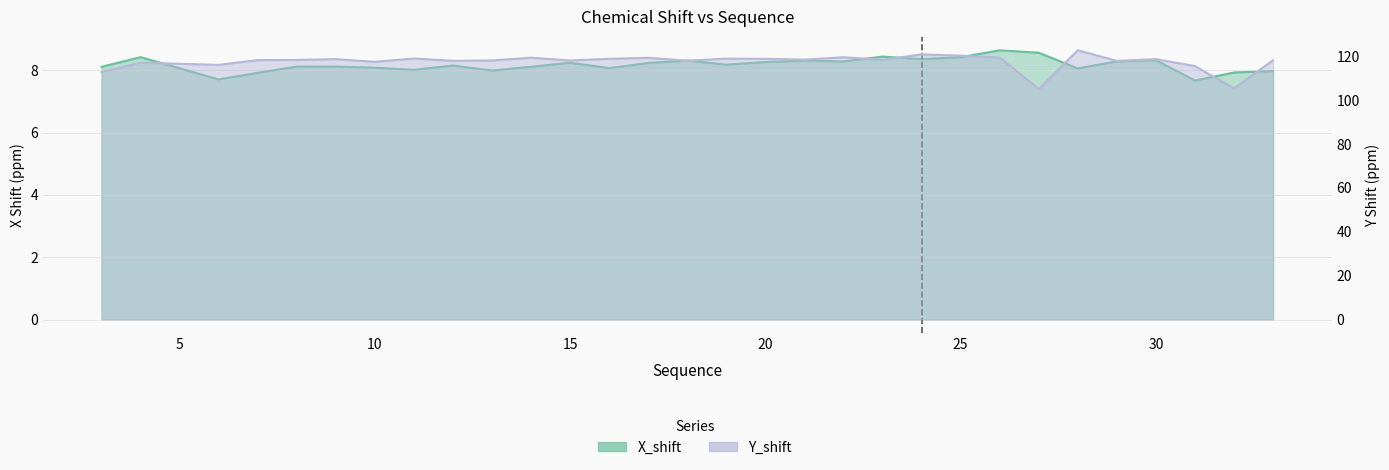

Which label corresponds to the largest value in the chart?

28